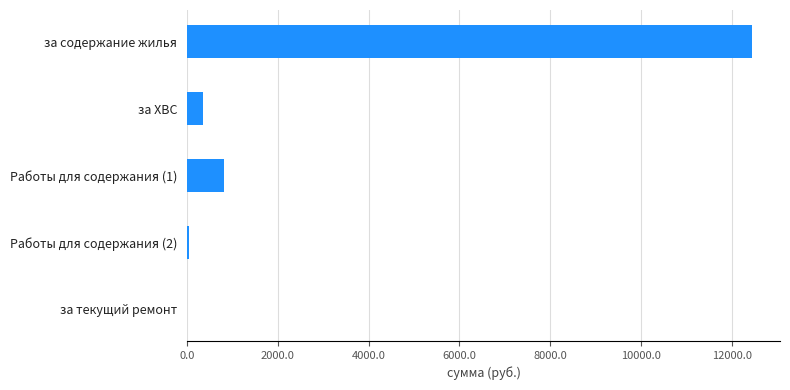

How many data points are above 346?

3